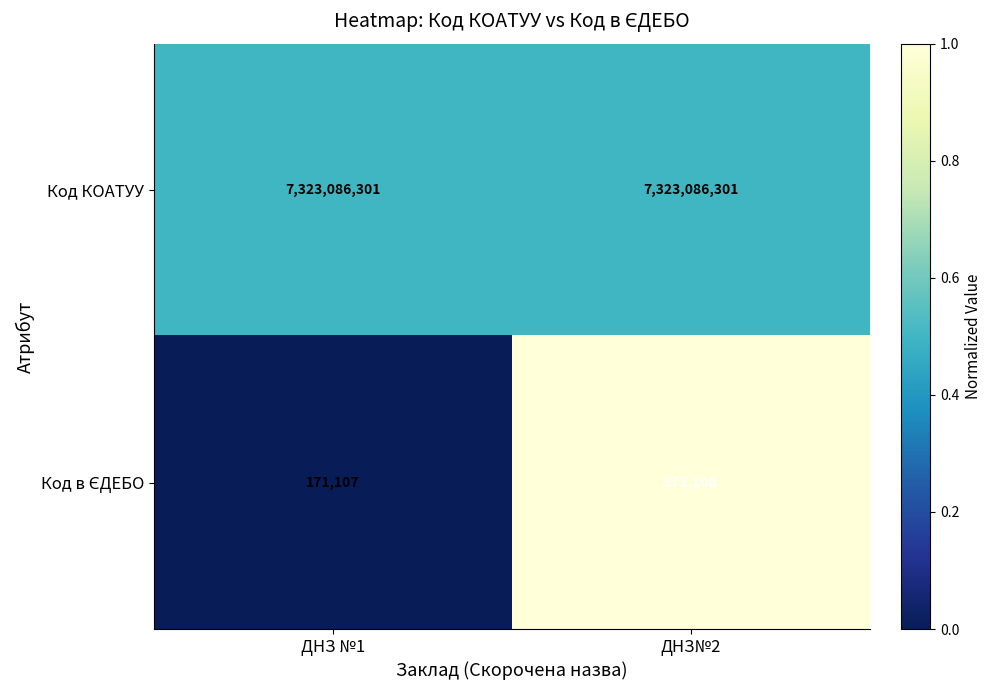

What is the sum of all Код КОАТУУ values?

14646172602